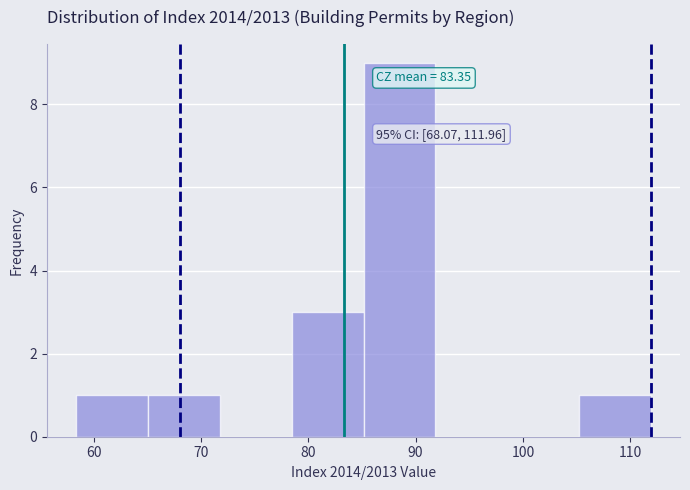

Over which range of the x-axis is the bar tallest?

85 to 92